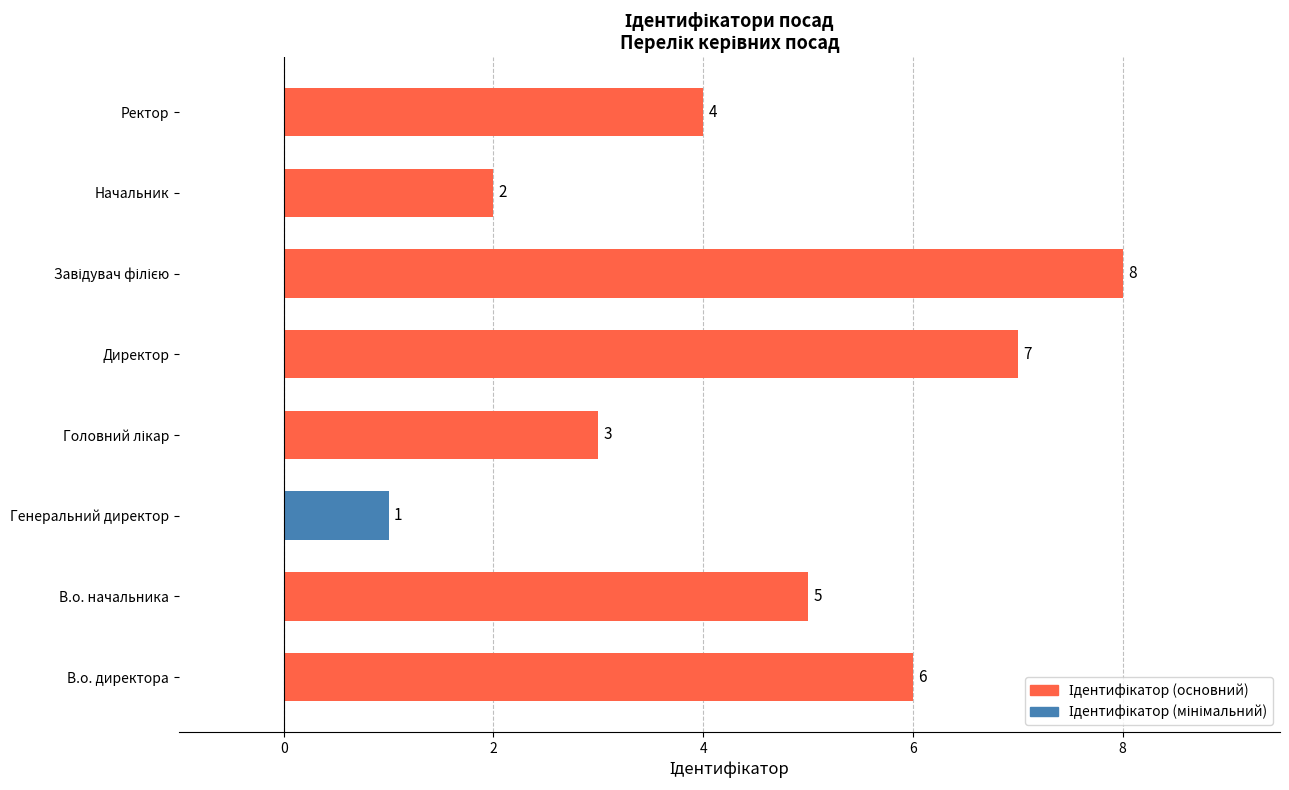

What is the sum of all values?

36